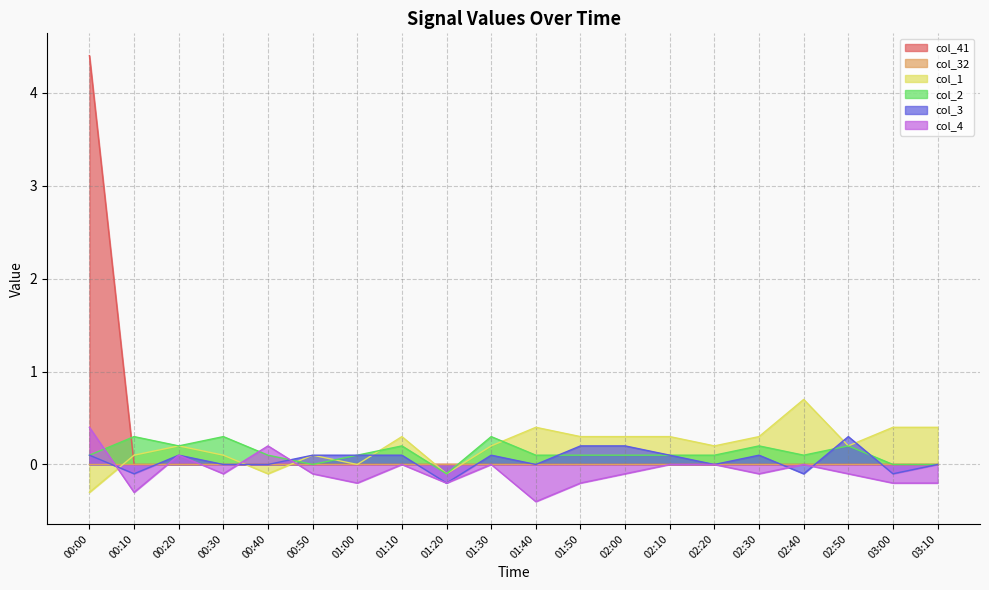

What is the label of the 6th point from the left?

00:50